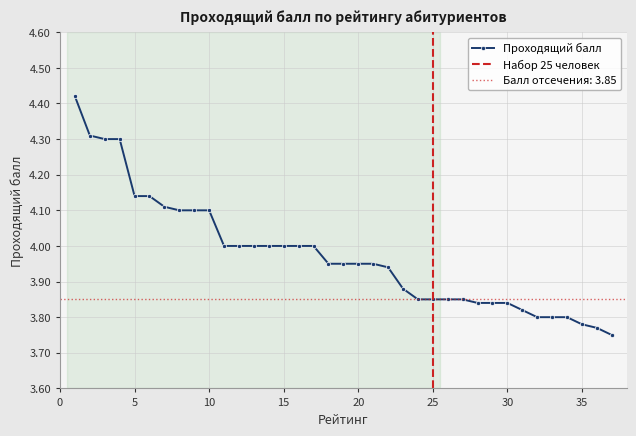

Which has a higher value, 36 or 15?

15